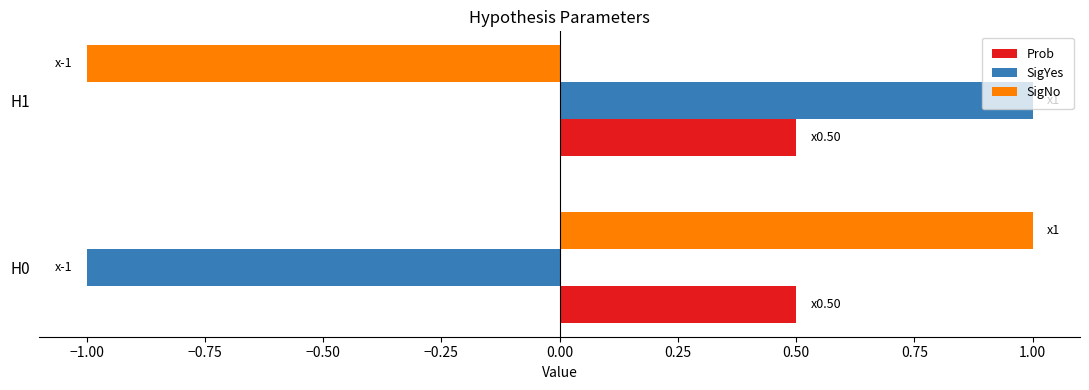

What is the sum of the Prob values at H0 and H1?

1.0